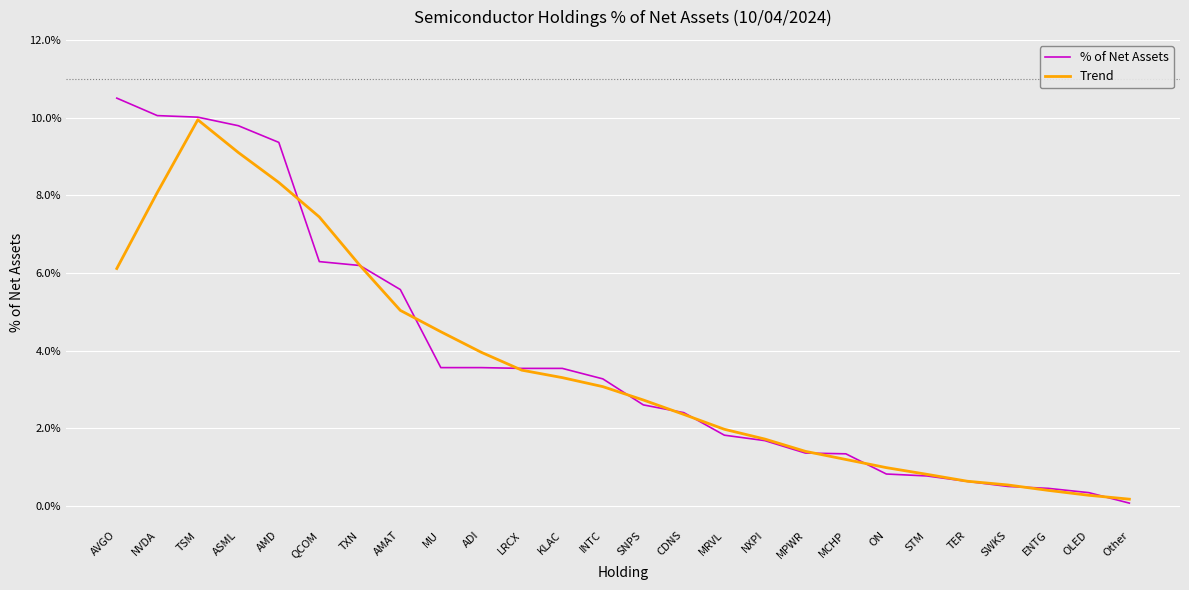

What is the greatest value displayed?

10.5